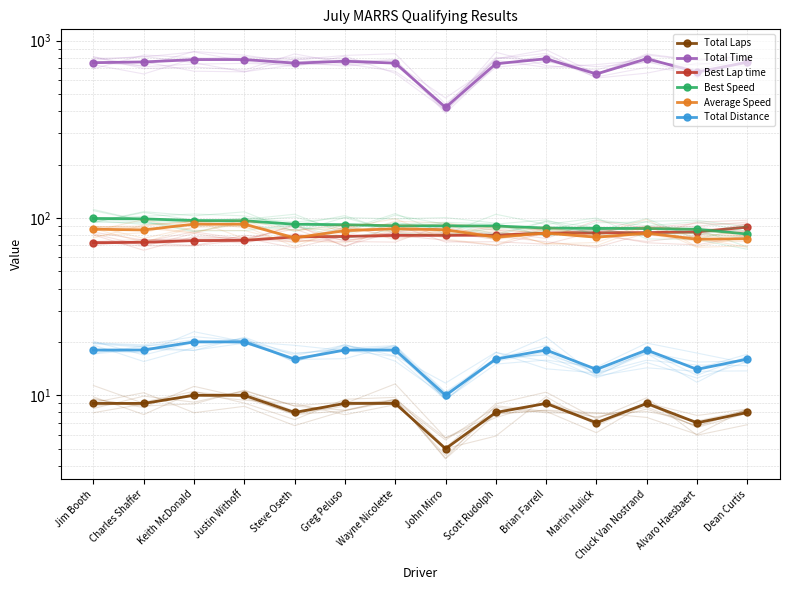

Is the value of Total Laps at Greg Peluso greater than the value of Total Time at Charles Shaffer?

No